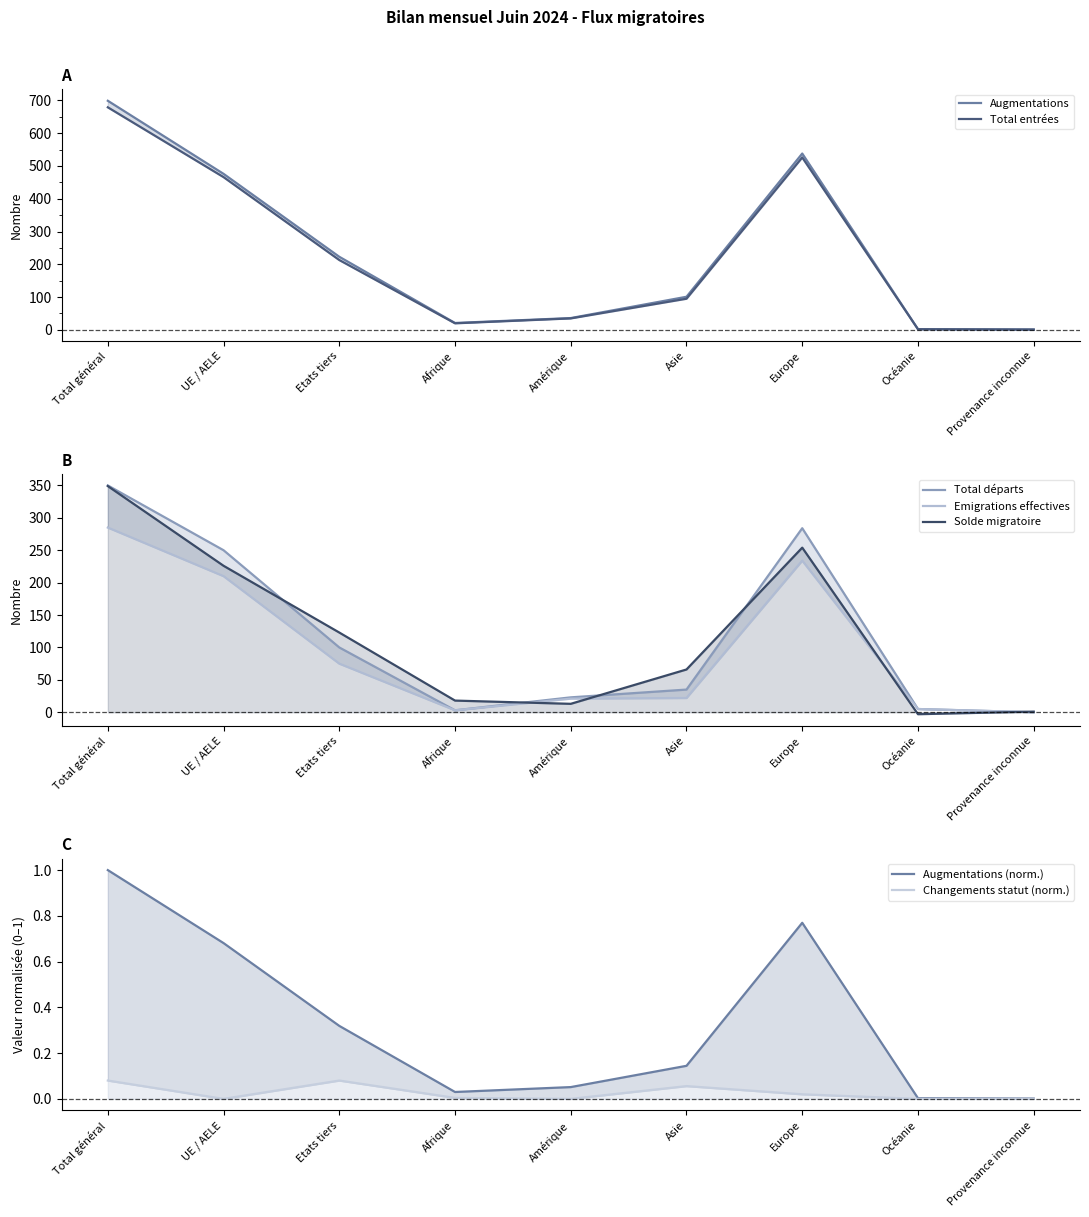

Reading right to left, list all the values displayed in this chart.

Augmentations: Provenance inconnue=0.0	Océanie=0.0	Europe=0.8	Asie=0.1	Amérique=0.1	Afrique=0.0	Etats tiers=0.3	UE / AELE=0.7	Total général=1.0
Total entrées: Provenance inconnue=1.0	Océanie=2.0	Europe=526.0	Asie=95.0	Amérique=35.0	Afrique=20.0	Etats tiers=213.0	UE / AELE=466.0	Total général=679.0
Total départs: Provenance inconnue=0.0	Océanie=5.0	Europe=284.0	Asie=35.0	Amérique=23.0	Afrique=3.0	Etats tiers=100.0	UE / AELE=250.0	Total général=350.0
Emigrations effectives: Provenance inconnue=0.0	Océanie=5.0	Europe=234.0	Asie=22.0	Amérique=21.0	Afrique=3.0	Etats tiers=75.0	UE / AELE=210.0	Total général=285.0
Solde migratoire: Provenance inconnue=1.0	Océanie=-3.0	Europe=254.0	Asie=66.0	Amérique=13.0	Afrique=18.0	Etats tiers=123.0	UE / AELE=226.0	Total général=349.0
Changements de statut (entrées): Provenance inconnue=0.0	Océanie=0.0	Europe=0.0	Asie=0.1	Amérique=0.0	Afrique=0.0	Etats tiers=0.1	UE / AELE=0.0	Total général=0.1